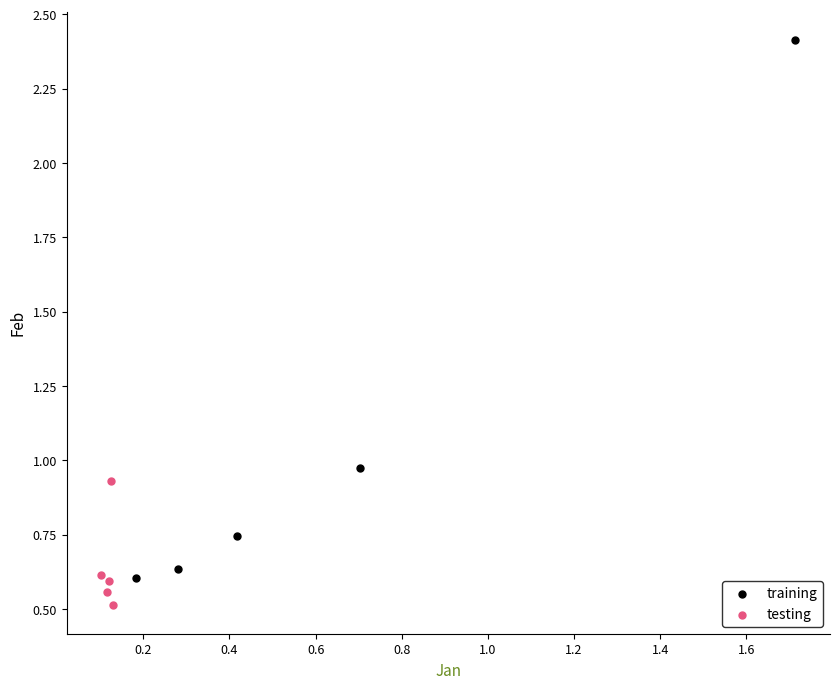

Which series has the widest spread of Y values?

training